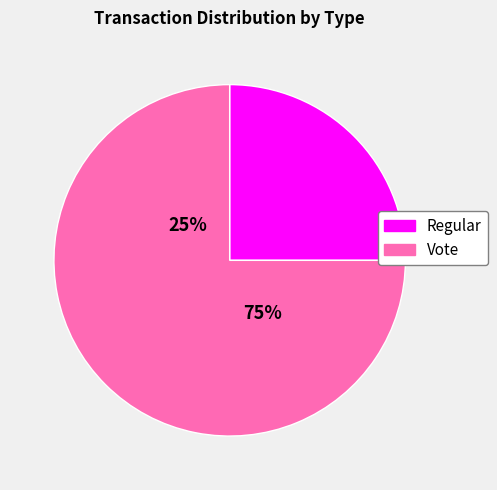

Which has a higher value, Regular or Vote?

Vote